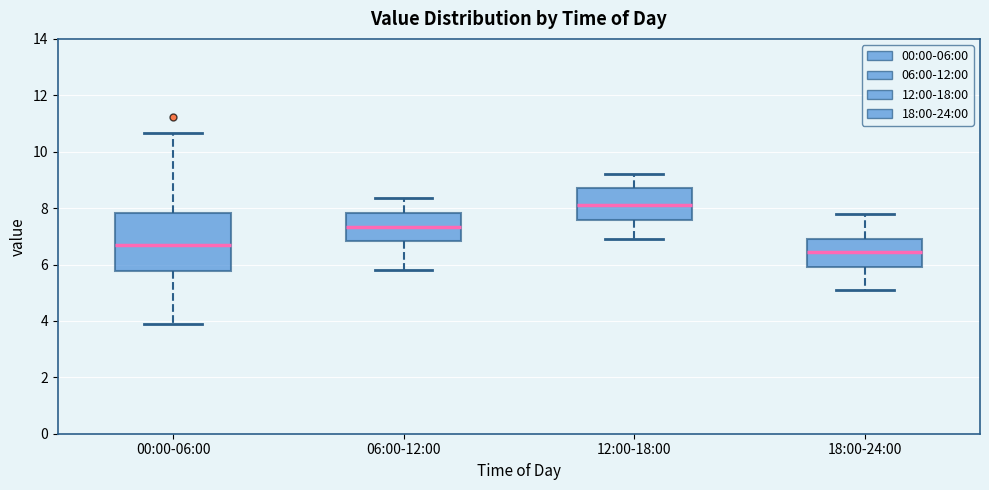

Which box has the lowest median line?

18:00-24:00